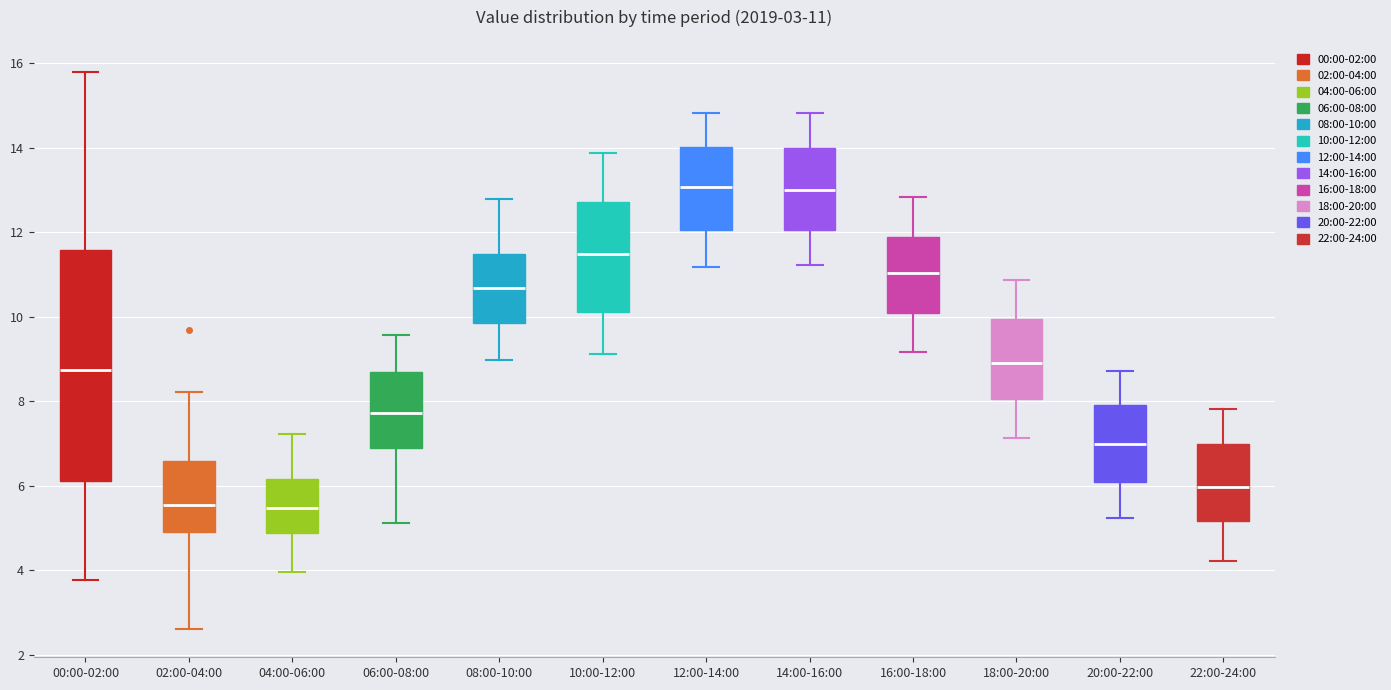

Which box is the tallest, from its lower edge to its upper edge?

00:00-02:00